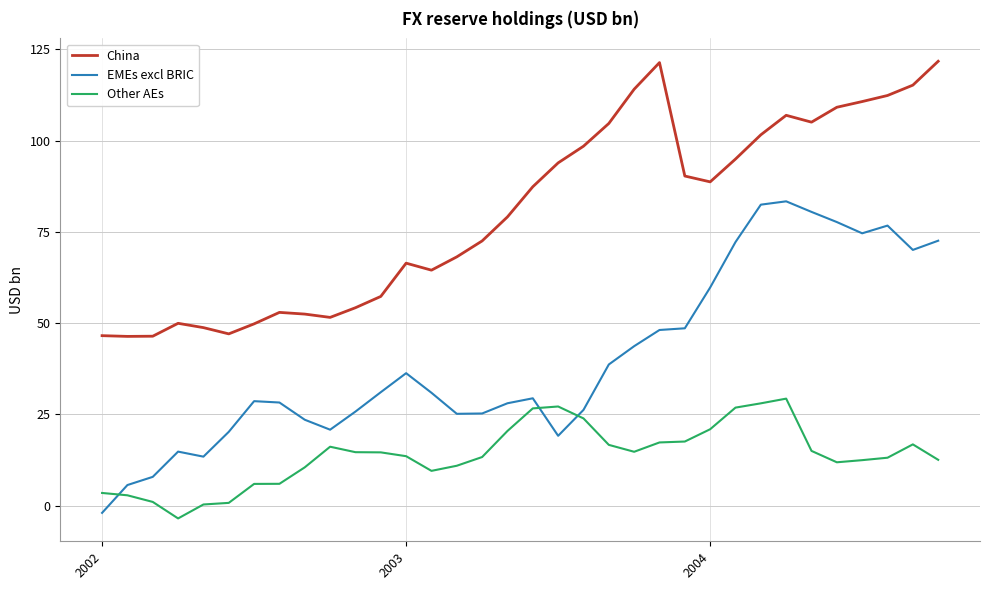

Count the number of data series in this chart.

3